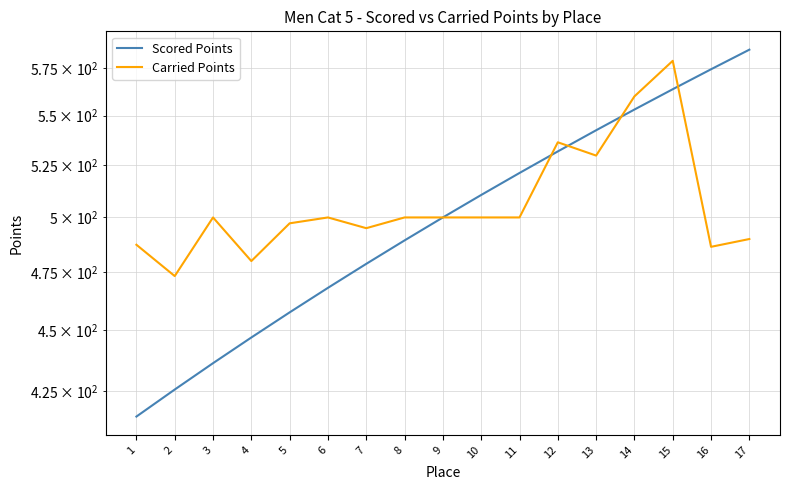

The Scored Points series shows 749.7 at 7. True or false?

False